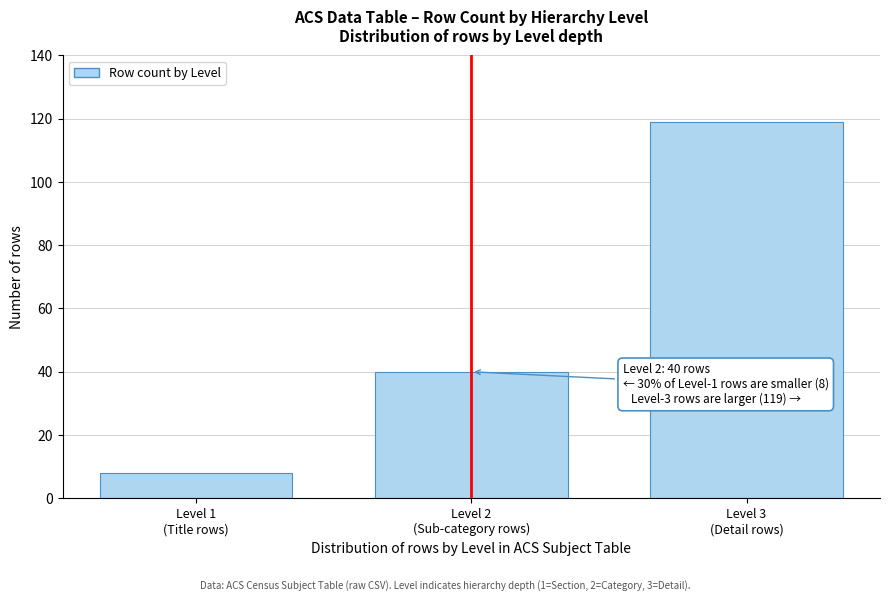

Reading right to left, extract all data points from this chart.

119	40	8